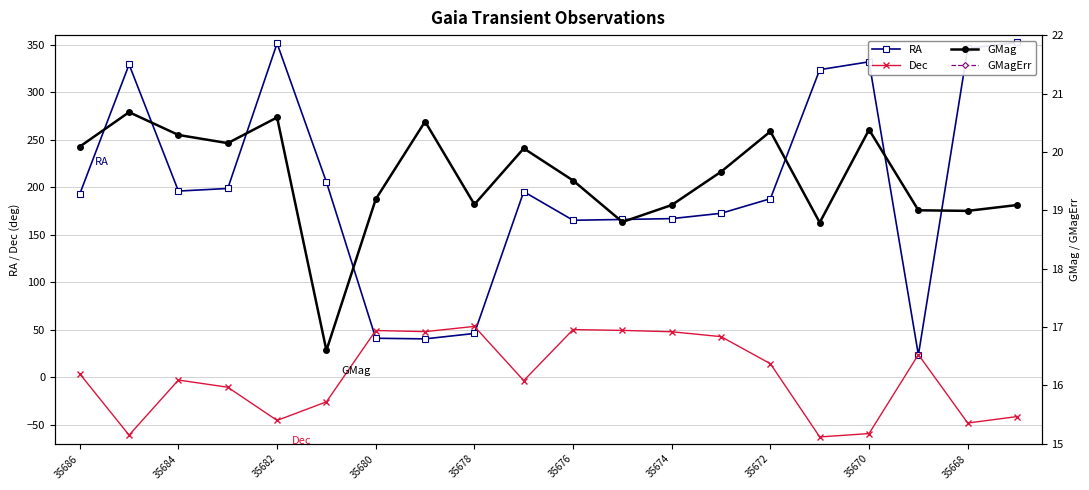

What is the sum of all Dec values?

22.9